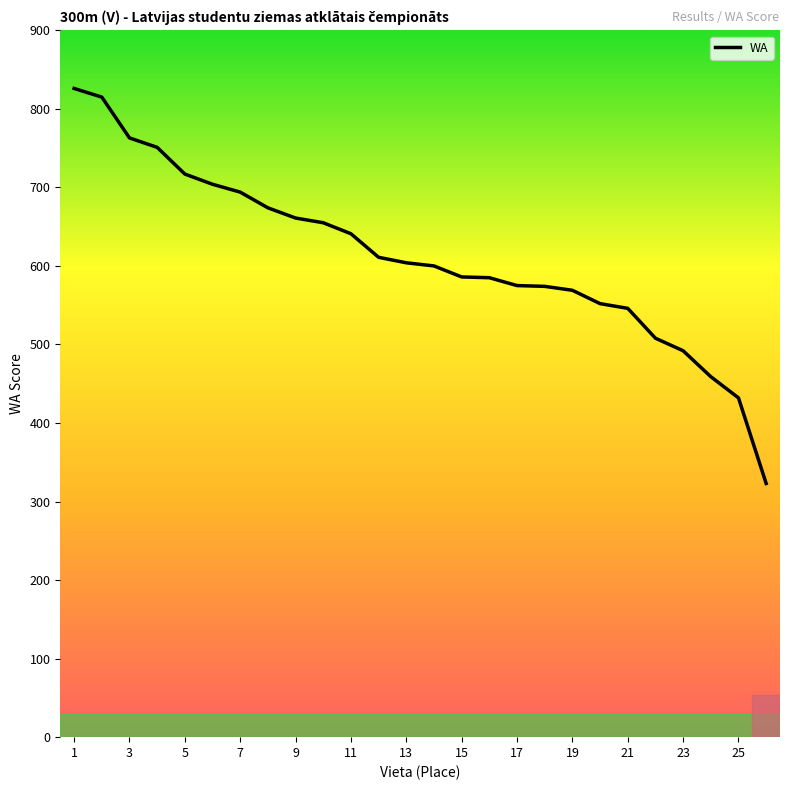

What is the difference between the maximum and minimum values?

503